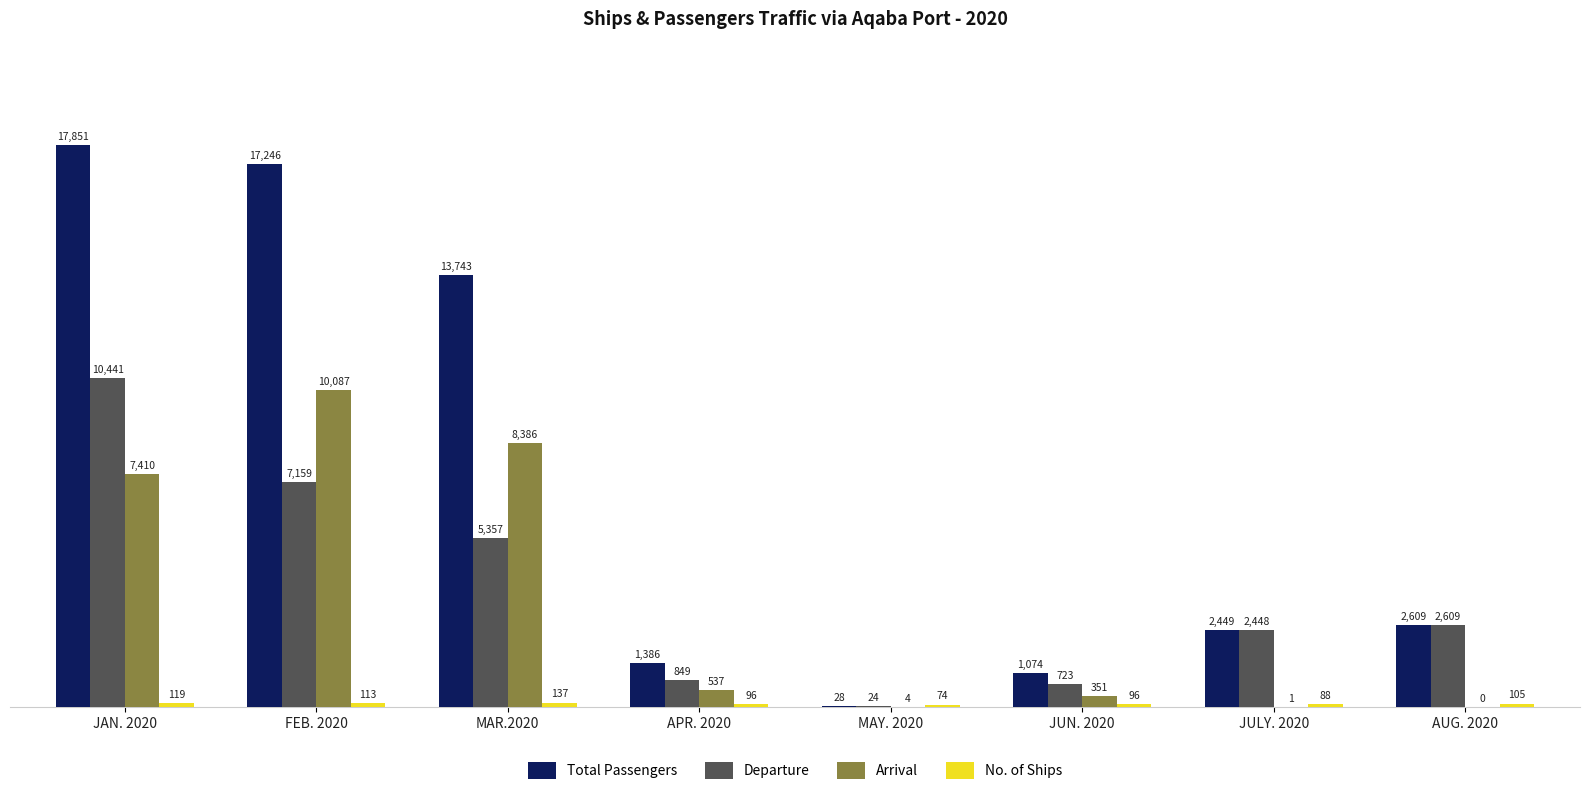

Between JAN. 2020 and APR. 2020, which series saw the biggest shift?

Total Passengers